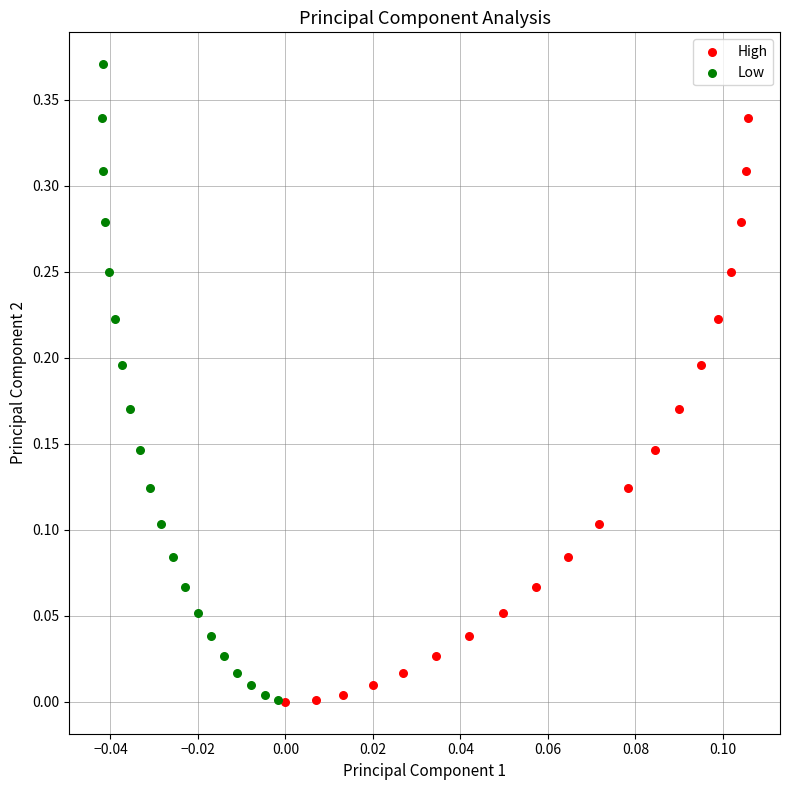

Which series reaches the maximum Y coordinate?

Low